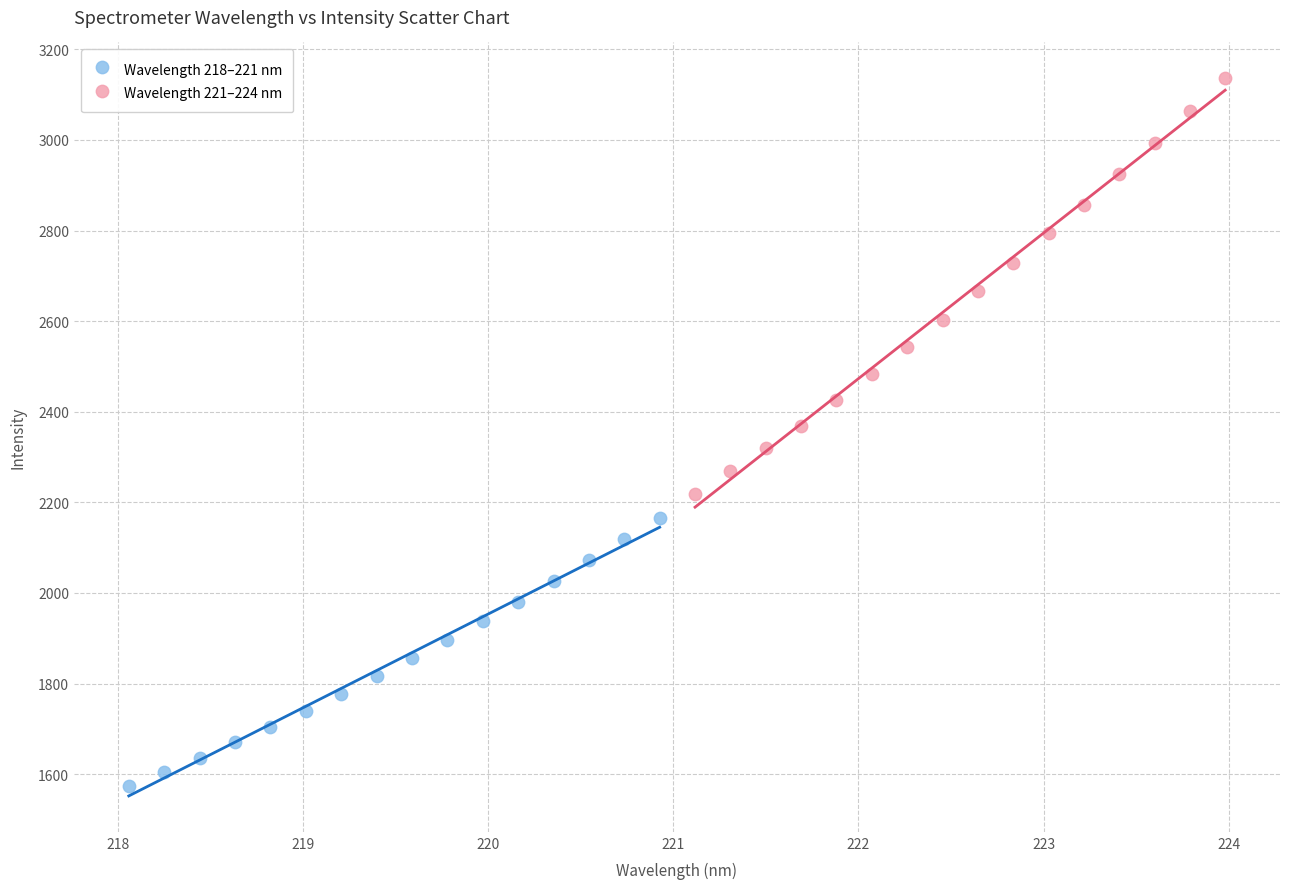

Which series reaches the maximum Y coordinate?

Wavelength 221–224 nm